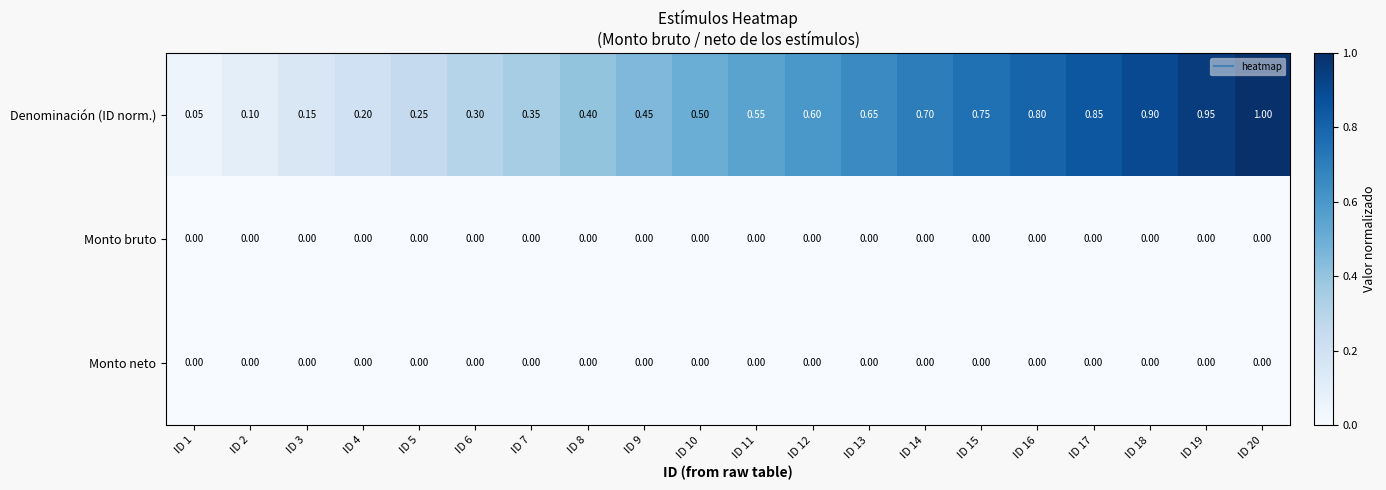

Between ID 7 and ID 16, which series saw the biggest shift?

Denominación (ID norm.)